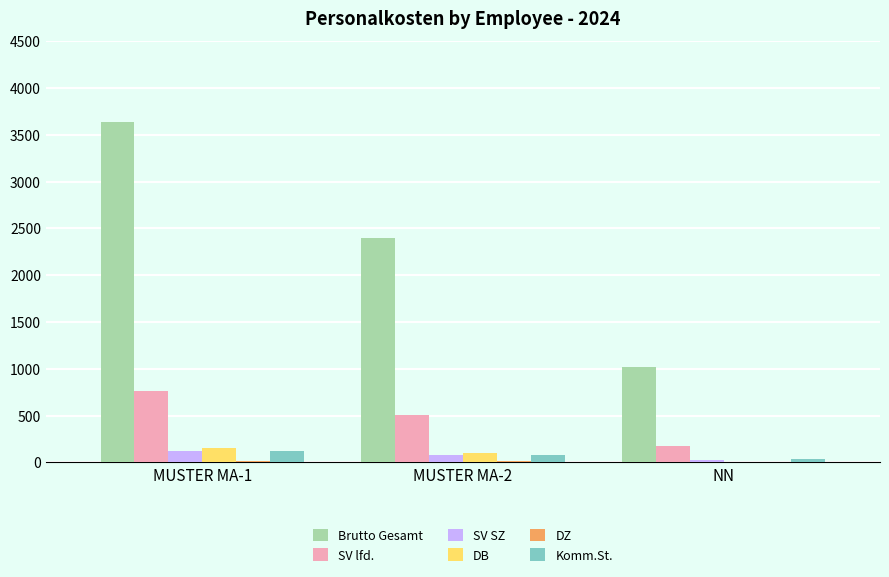

Count the number of categories in the chart.

3